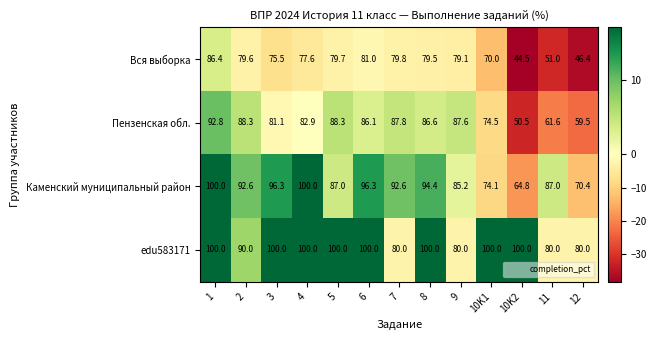

The value of Вся выборка at 12 is 46.4. True or false?

True